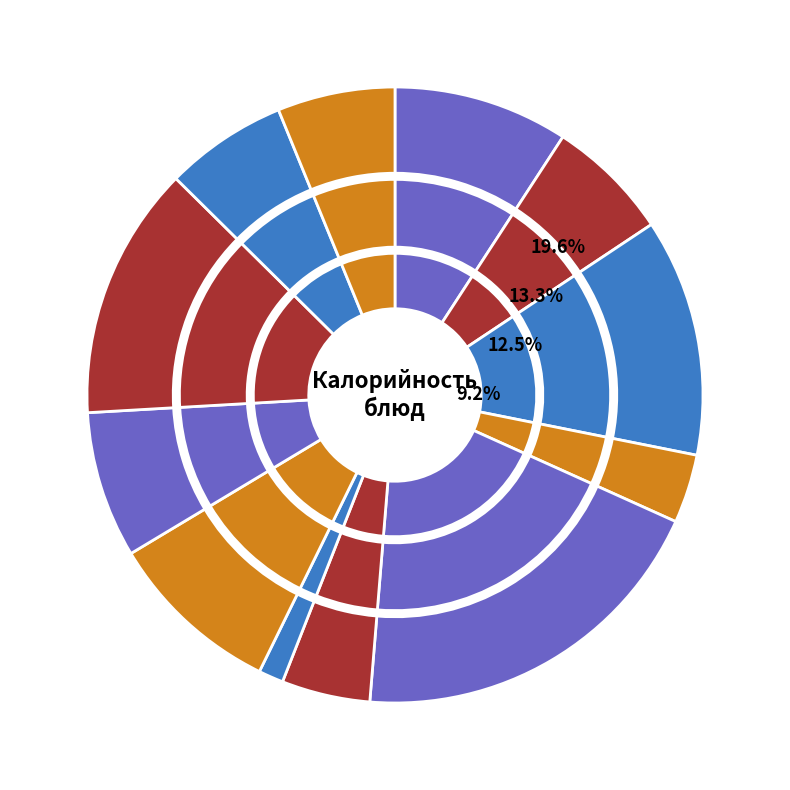

What percentage is NOT represented by Хлеб пшеничный?

93.6%